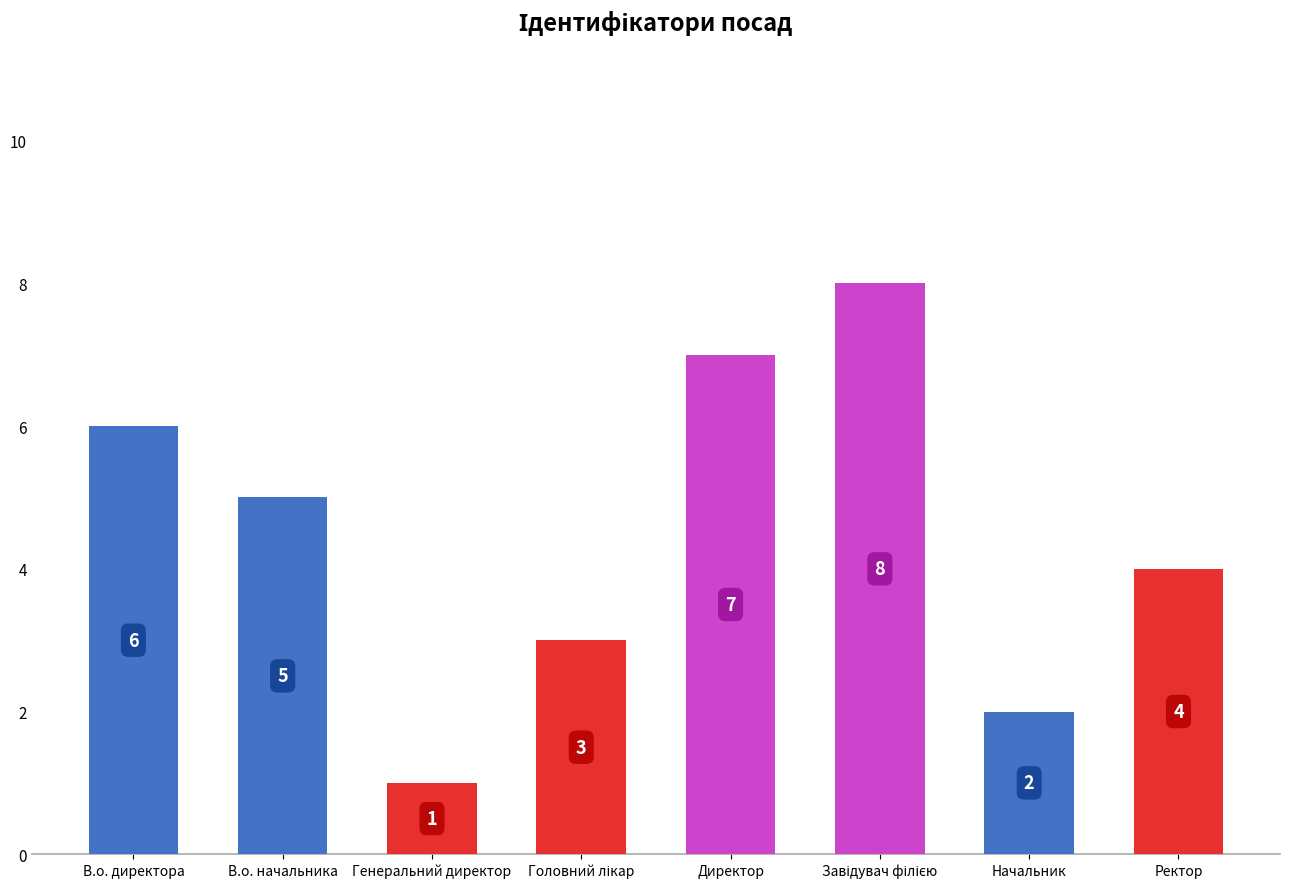

Reading left to right, list all the values displayed in this chart.

6	5	1	3	7	8	2	4